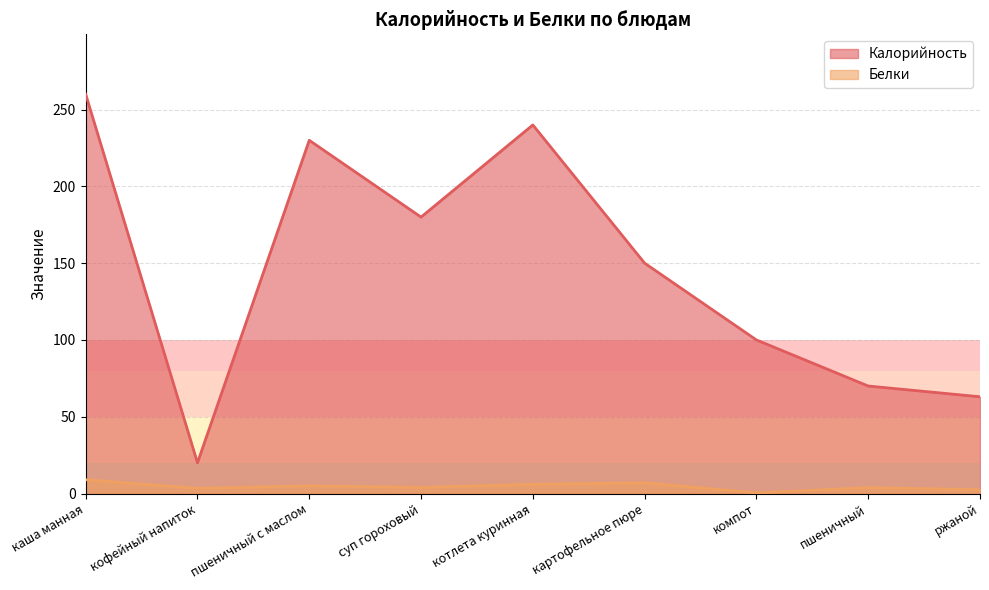

Rank the categories by Белки value from highest to lowest.

каша манная, картофельное пюре, котлета куринная, пшеничный с маслом, суп гороховый, пшеничный, кофейный напиток, ржаной, компот